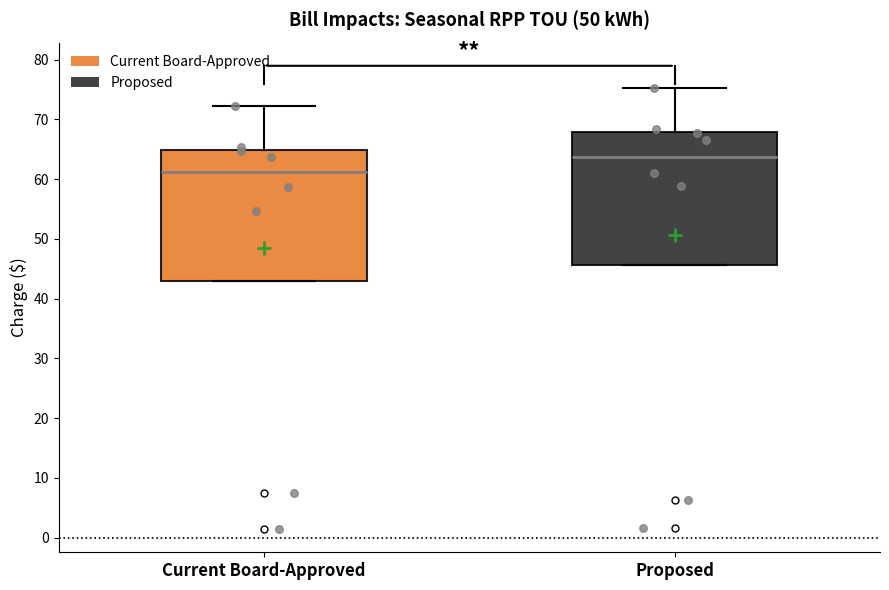

Reading left to right, read every box against the y-axis: the position of its median line, the range the box covers, and the ends of its whiskers. The values are not printed on the chart, so give them approximately, as read against the axis.

Current Board-Approved: median 61, box 43 to 65, whiskers 43 to 72
Proposed: median 64, box 46 to 68, whiskers 46 to 75